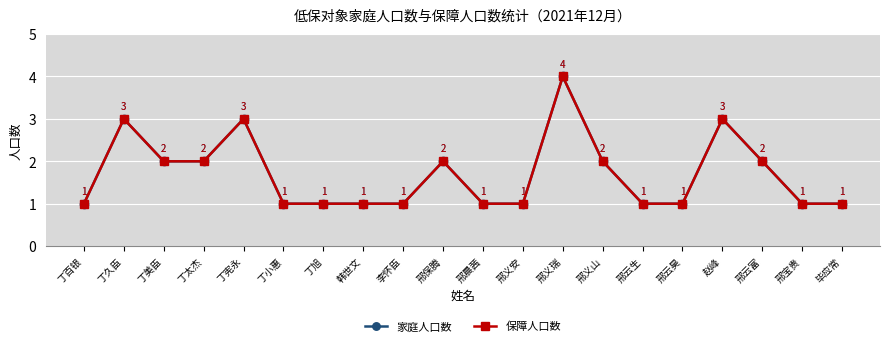

True or false: 保障人口数 and 家庭人口数 intersect in this chart.

False